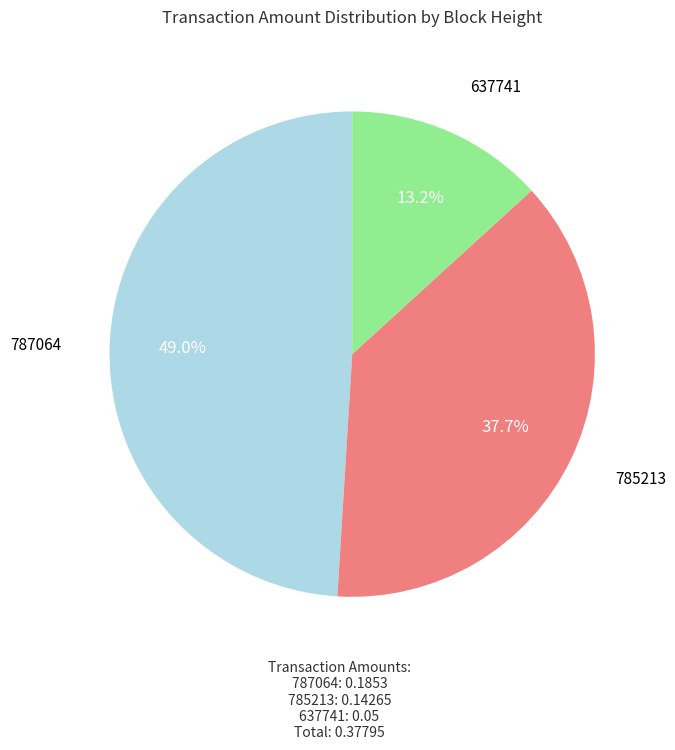

Is 637741 the majority of the pie?

No